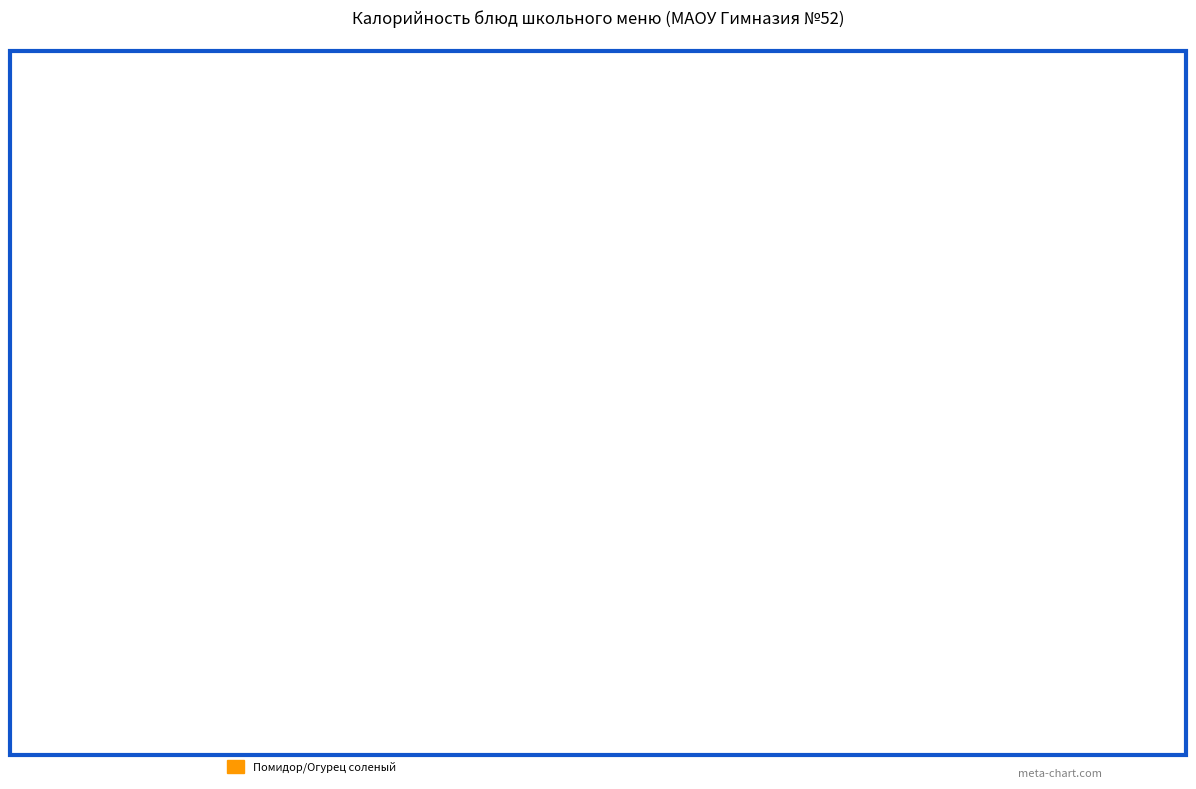

To the nearest percent, what portion does Батон домашний (обед) represent?

14%